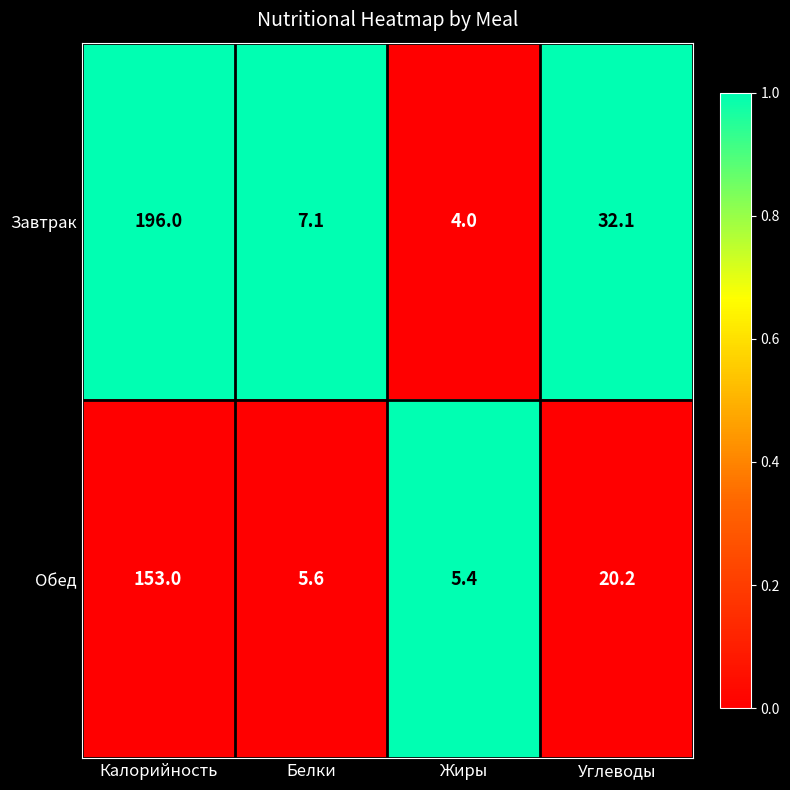

The Обед series shows 153.0 at Калорийность. True or false?

True